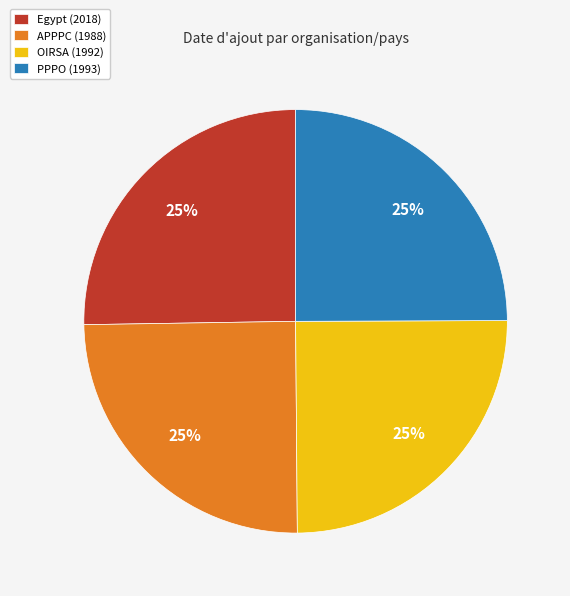

To the nearest percent, what is the combined percentage of APPPC (1988) and PPPO (1993)?

50%